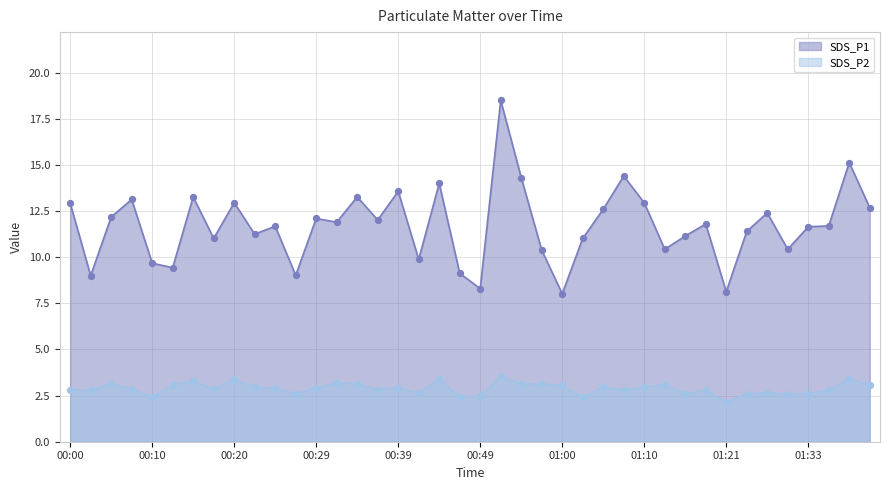

What are all the series names shown in the legend?

SDS_P1, SDS_P2